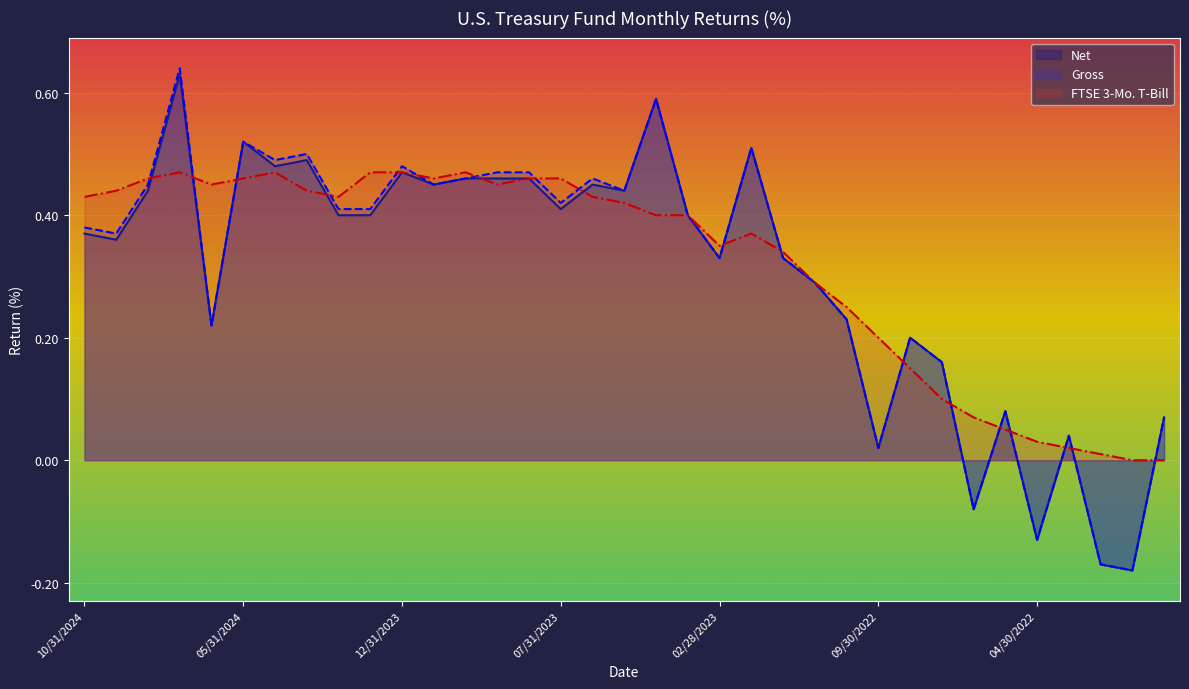

Reading left to right, what are all the values shown in this chart?

Net: 10/31/2024=0.4	09/30/2024=0.4	08/31/2024=0.4	07/31/2024=0.6	06/30/2024=0.2	05/31/2024=0.5	04/30/2024=0.5	03/31/2024=0.5	02/29/2024=0.4	01/31/2024=0.4	12/31/2023=0.5	11/30/2023=0.5	10/31/2023=0.5	09/30/2023=0.5	08/31/2023=0.5	07/31/2023=0.4	06/30/2023=0.5	05/31/2023=0.4	04/30/2023=0.6	03/31/2023=0.4	02/28/2023=0.3	01/31/2023=0.5	12/31/2022=0.3	11/30/2022=0.3	10/31/2022=0.2	09/30/2022=0.0	08/31/2022=0.2	07/31/2022=0.2	06/30/2022=-0.1	05/31/2022=0.1	04/30/2022=-0.1	03/31/2022=0.0	02/28/2022=-0.2	01/31/2022=-0.2	12/31/2021=0.1
Gross: 10/31/2024=0.4	09/30/2024=0.4	08/31/2024=0.5	07/31/2024=0.6	06/30/2024=0.2	05/31/2024=0.5	04/30/2024=0.5	03/31/2024=0.5	02/29/2024=0.4	01/31/2024=0.4	12/31/2023=0.5	11/30/2023=0.5	10/31/2023=0.5	09/30/2023=0.5	08/31/2023=0.5	07/31/2023=0.4	06/30/2023=0.5	05/31/2023=0.4	04/30/2023=0.6	03/31/2023=0.4	02/28/2023=0.3	01/31/2023=0.5	12/31/2022=0.3	11/30/2022=0.3	10/31/2022=0.2	09/30/2022=0.0	08/31/2022=0.2	07/31/2022=0.2	06/30/2022=-0.1	05/31/2022=0.1	04/30/2022=-0.1	03/31/2022=0.0	02/28/2022=-0.2	01/31/2022=-0.2	12/31/2021=0.1
FTSE 3-Mo. T-Bill: 10/31/2024=0.4	09/30/2024=0.4	08/31/2024=0.5	07/31/2024=0.5	06/30/2024=0.5	05/31/2024=0.5	04/30/2024=0.5	03/31/2024=0.4	02/29/2024=0.4	01/31/2024=0.5	12/31/2023=0.5	11/30/2023=0.5	10/31/2023=0.5	09/30/2023=0.5	08/31/2023=0.5	07/31/2023=0.5	06/30/2023=0.4	05/31/2023=0.4	04/30/2023=0.4	03/31/2023=0.4	02/28/2023=0.3	01/31/2023=0.4	12/31/2022=0.3	11/30/2022=0.3	10/31/2022=0.2	09/30/2022=0.2	08/31/2022=0.1	07/31/2022=0.1	06/30/2022=0.1	05/31/2022=0.1	04/30/2022=0.0	03/31/2022=0.0	02/28/2022=0.0	01/31/2022=0.0	12/31/2021=0.0